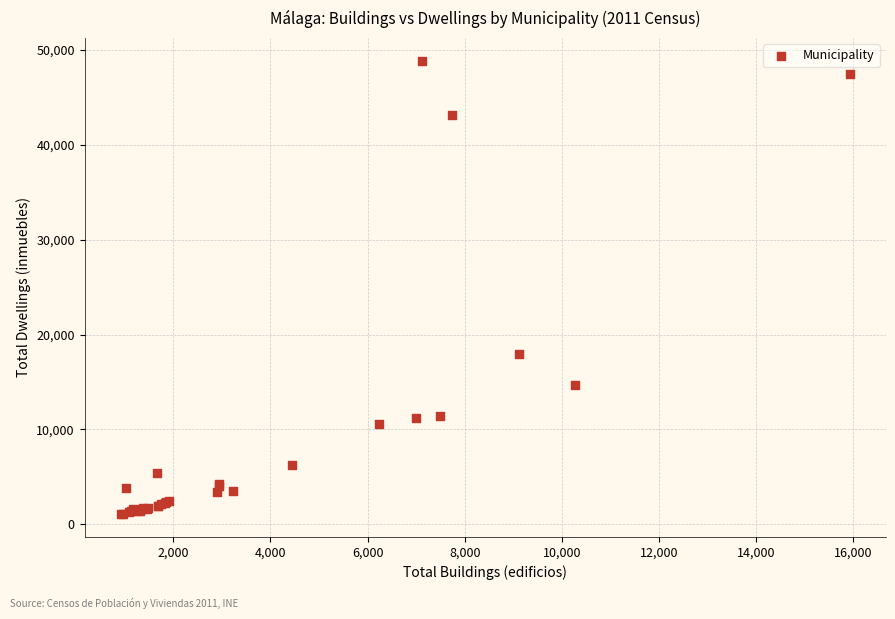

What Y value in the scatter plot is closest to 24958?

17900